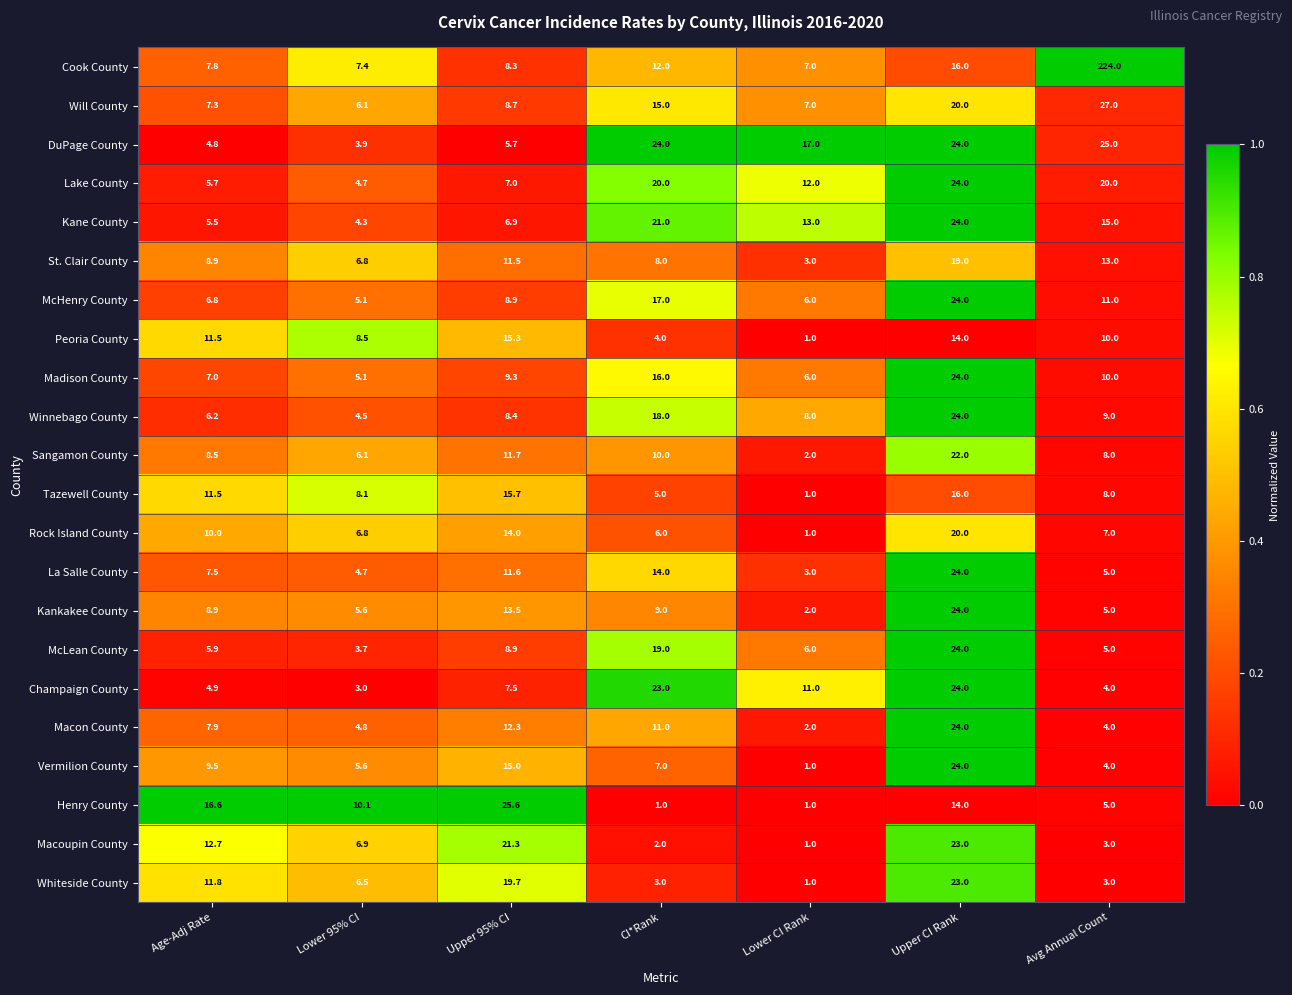

The Sangamon County series shows 11.7 at Upper 95% CI. True or false?

True